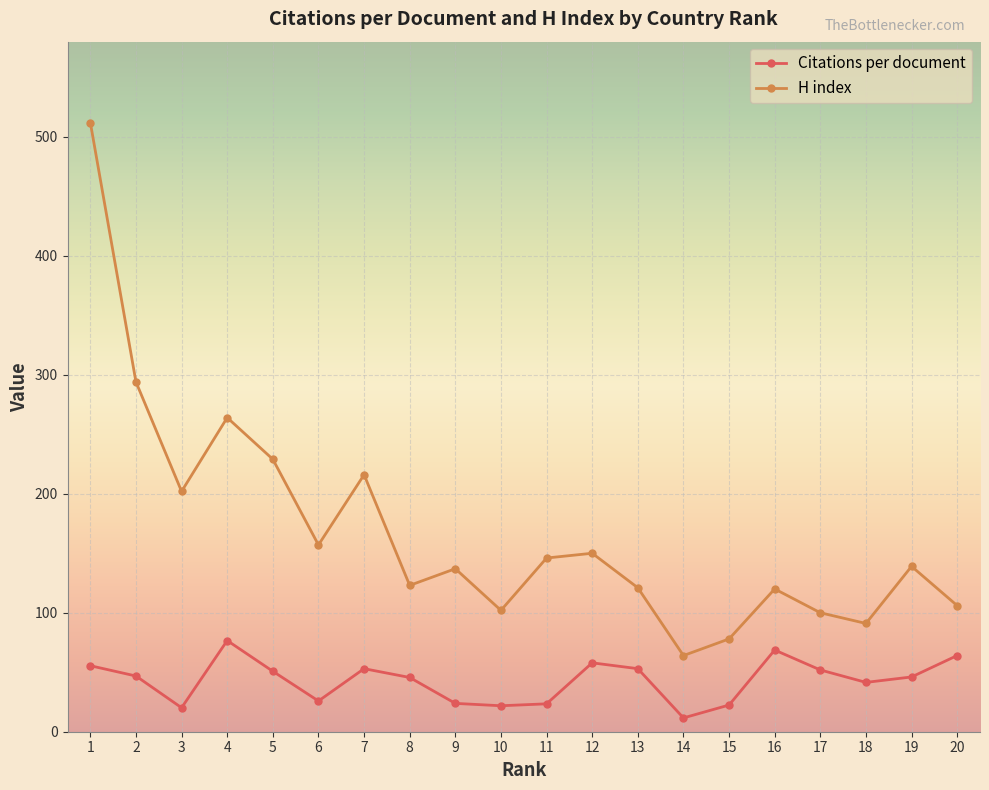

The value of Citations per document at 16 is 40.6. True or false?

False